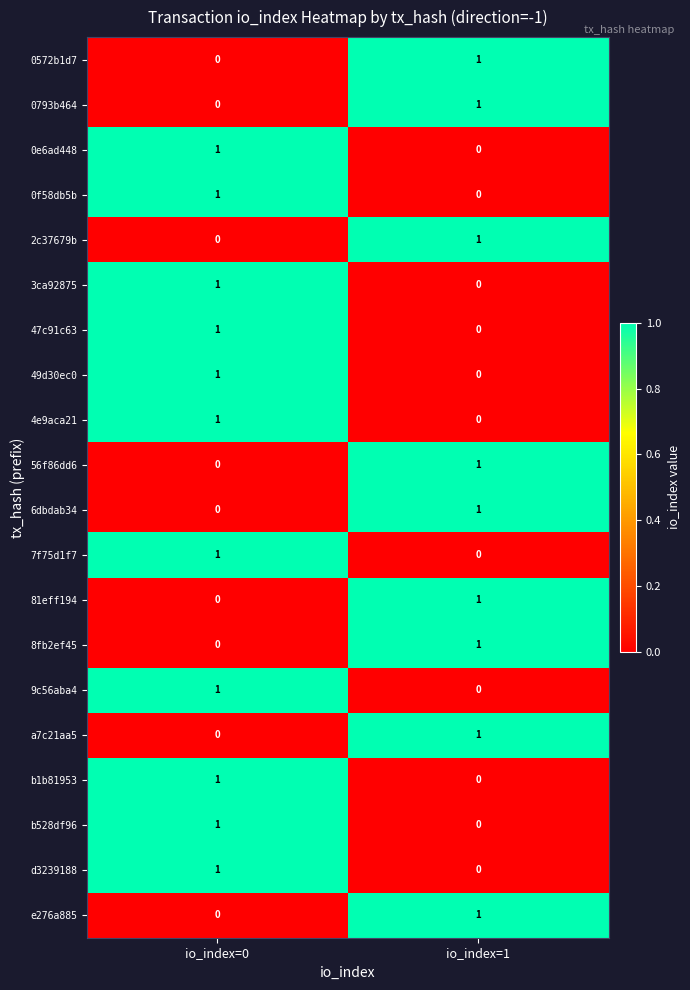

Rank the categories by 0e6ad448 value from lowest to highest.

io_index=1, io_index=0